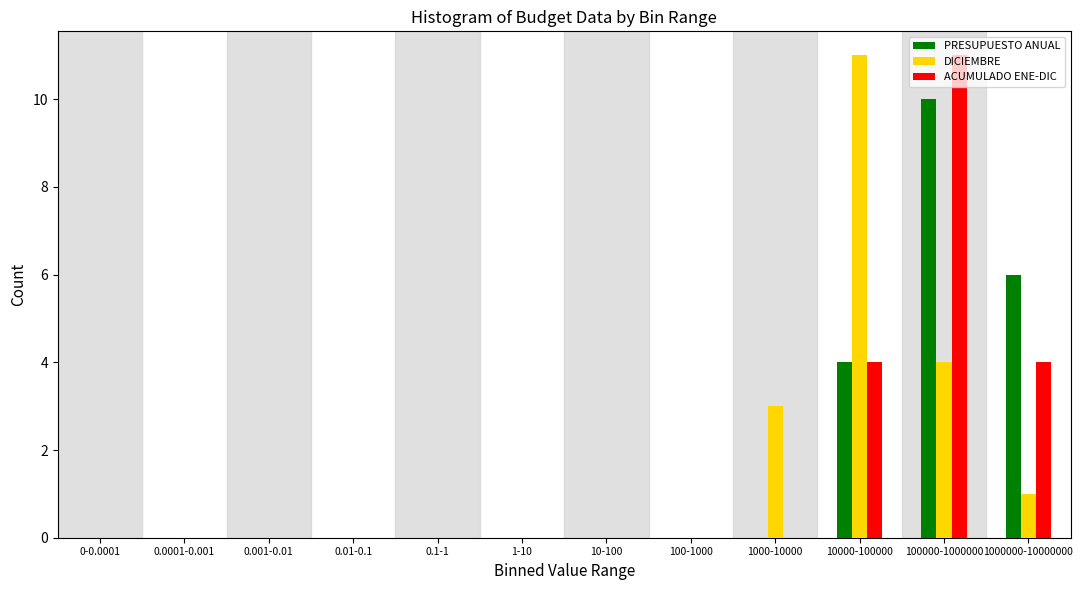

What is the maximum value shown in the chart?

11